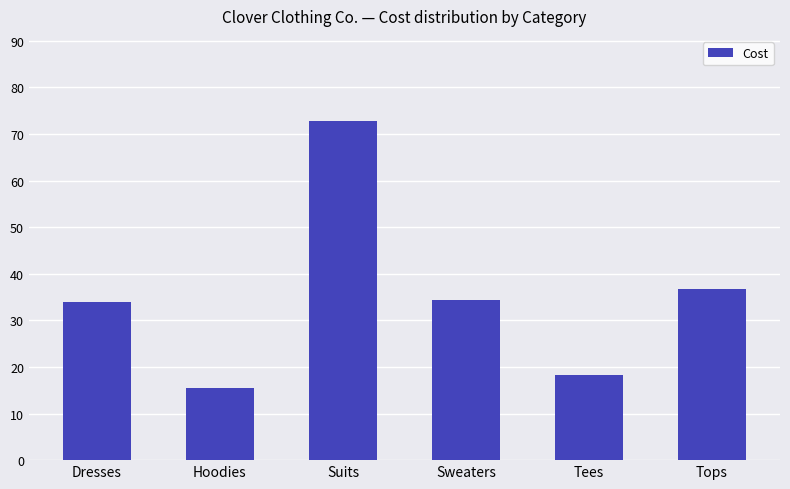

How many data points does each series have?

6